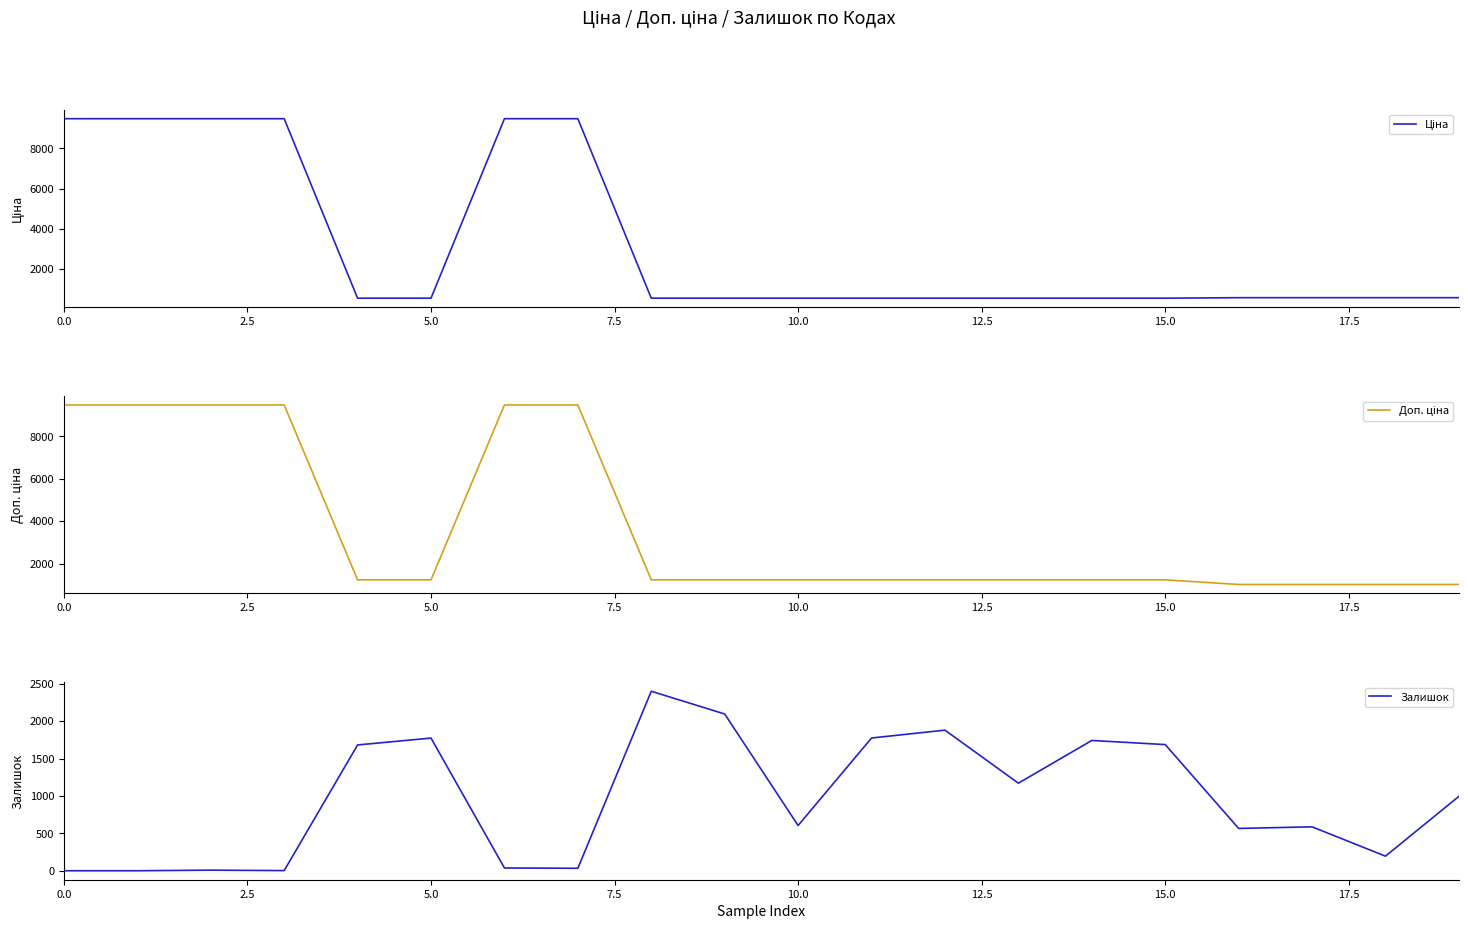

Rank the series by their maximum value, from highest to lowest.

Ціна, Доп. ціна, Залишок